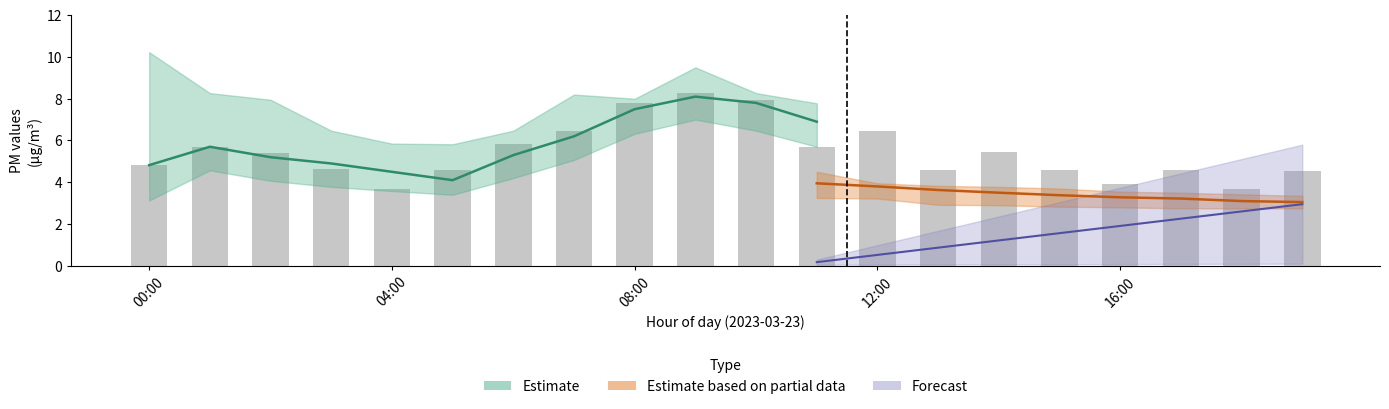

What is the label of the 3rd bar from the right?

17:00